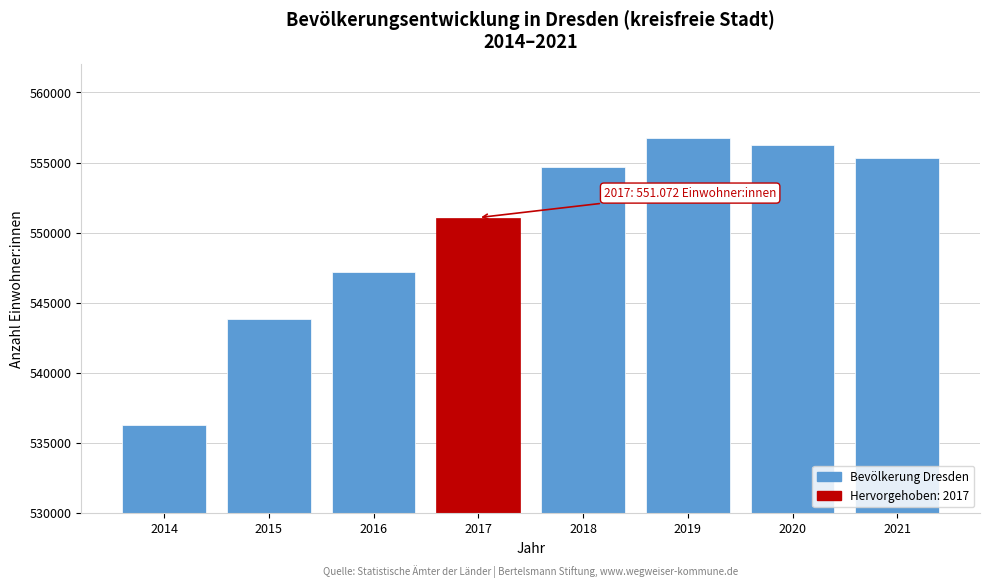

Reading left to right, transcribe all the data shown in this chart.

536308	543825	547172	551072	554649	556780	556227	555351